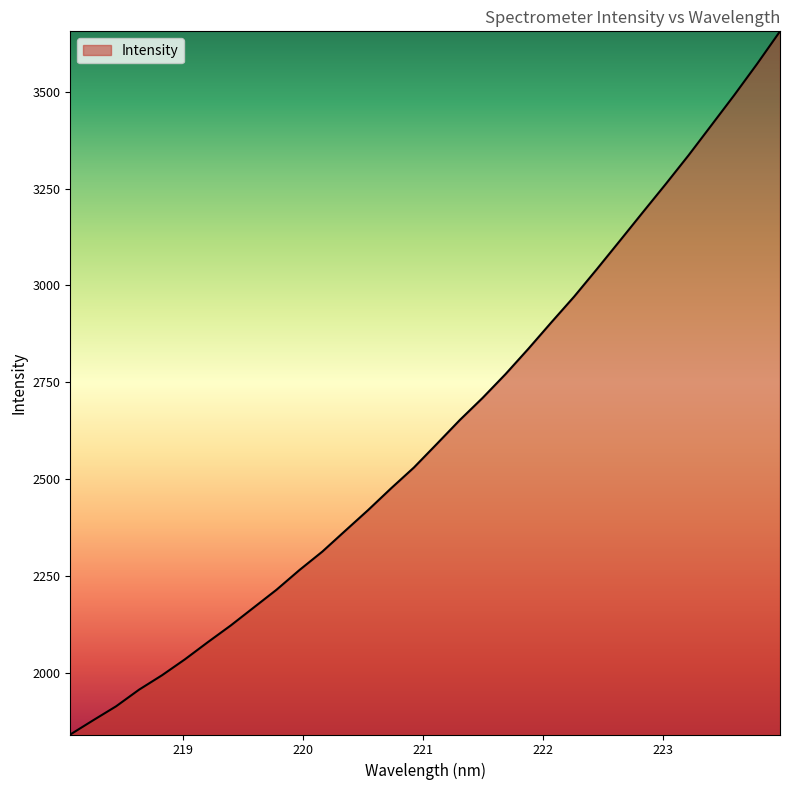

What is the difference between the maximum and minimum values?

1816.4